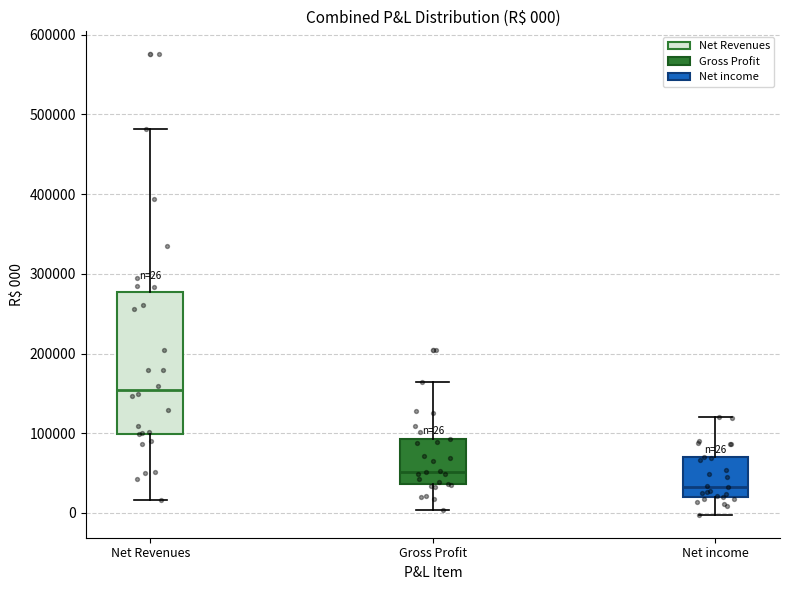

Comparing the boxes themselves (not the whiskers), which one is the tallest?

Net Revenues